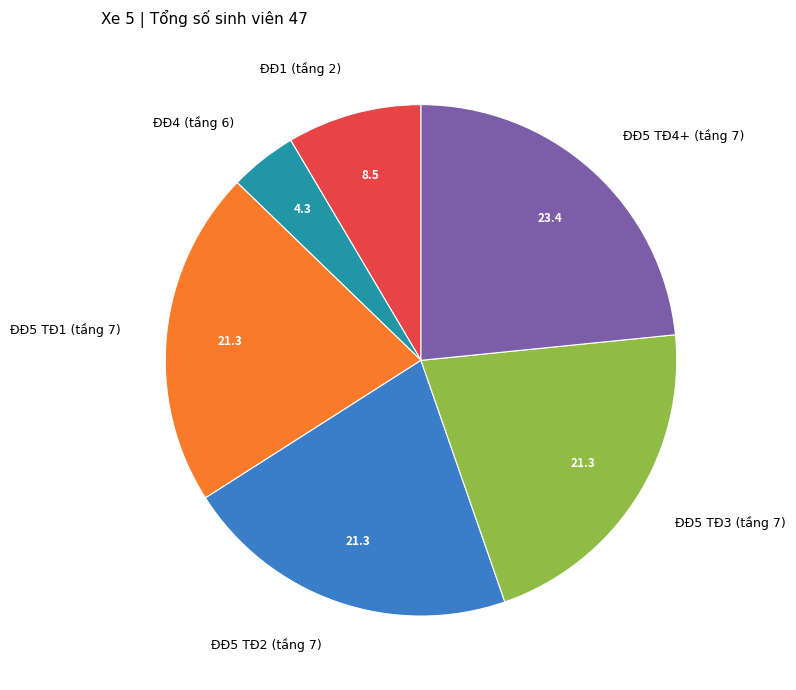

Is the sum of ĐĐ5 TĐ3 (tầng 7) and ĐĐ4 (tầng 6) greater than half?

No